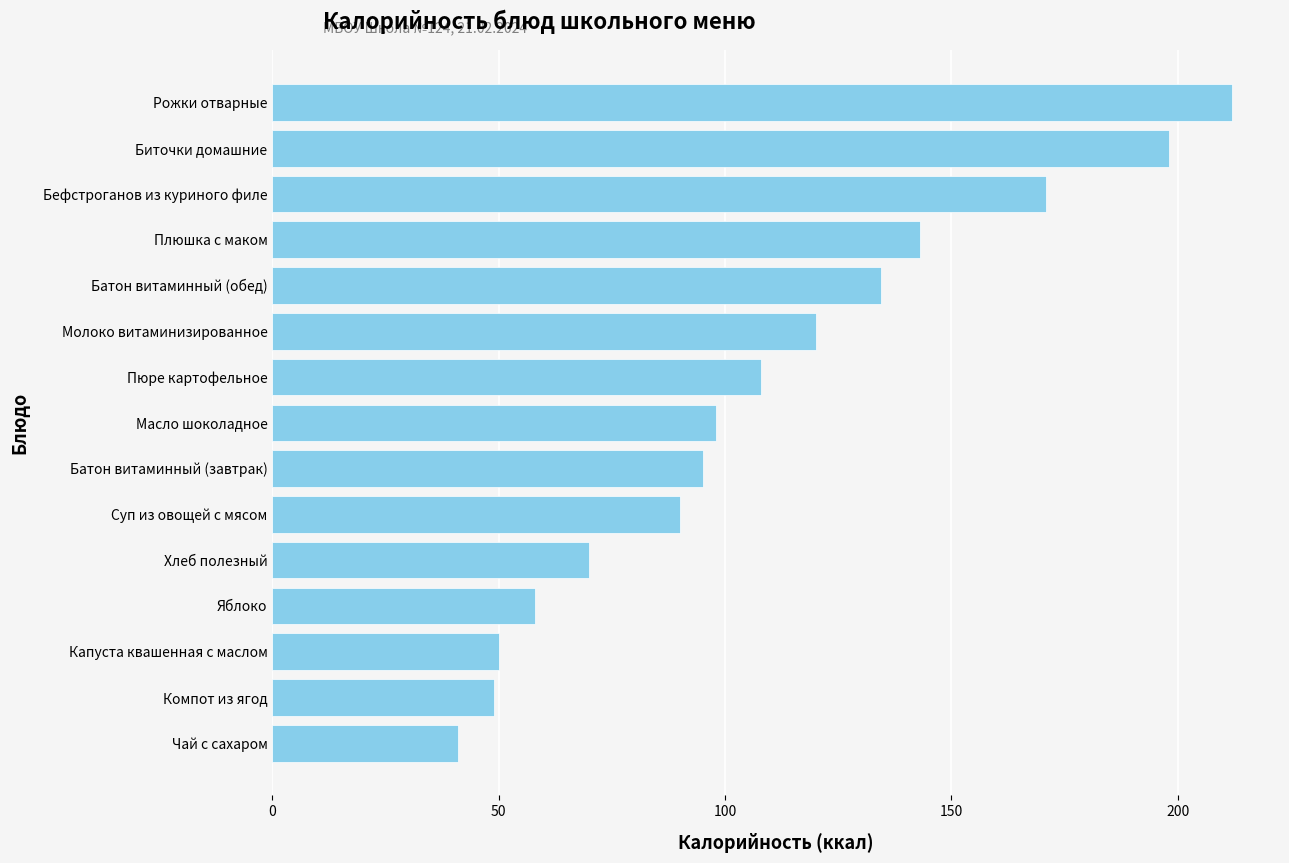

What is the sum of all values?

1637.6